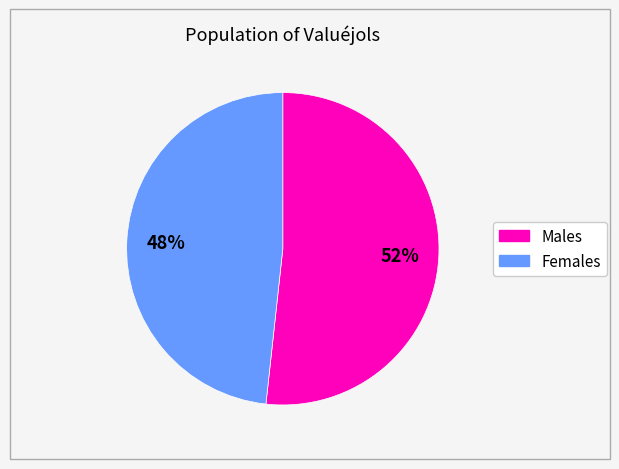

Is there a majority slice in this chart?

Yes